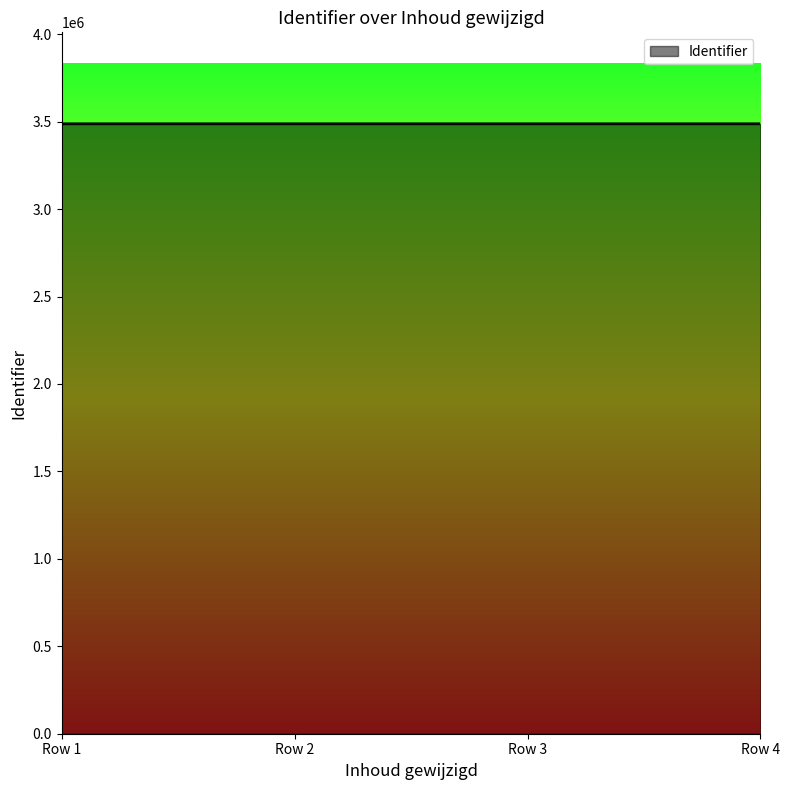

Is it true that the value at Row 1 is 5103381?

False